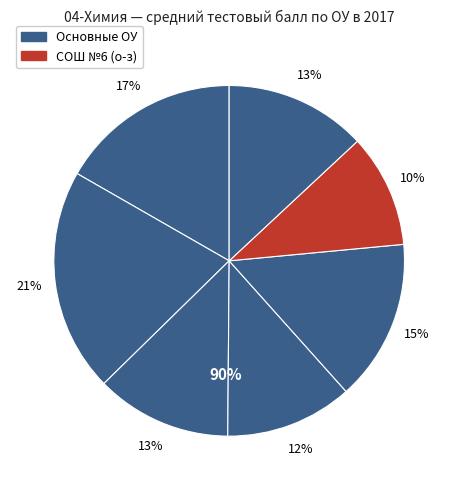

What is the smallest slice in the pie chart?

СОШ №6 (о-з)